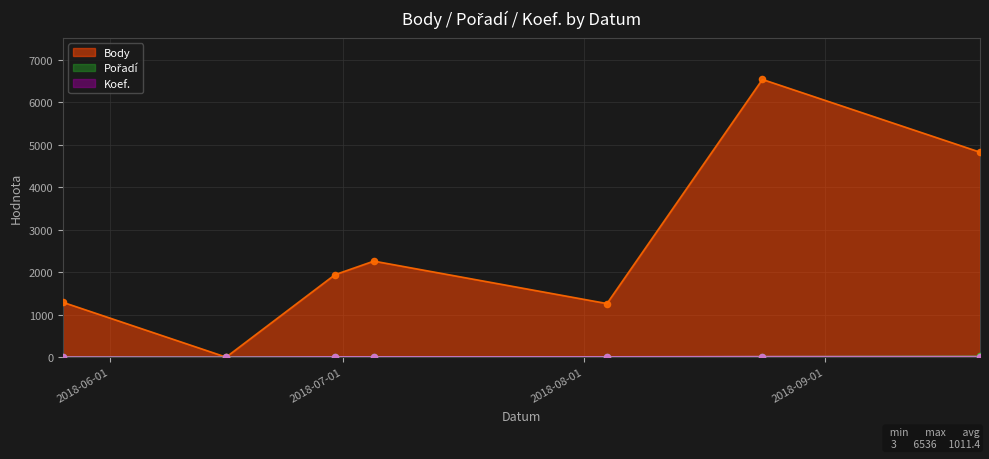

What are all the series names shown in the legend?

Body, Pořadí, Koef.